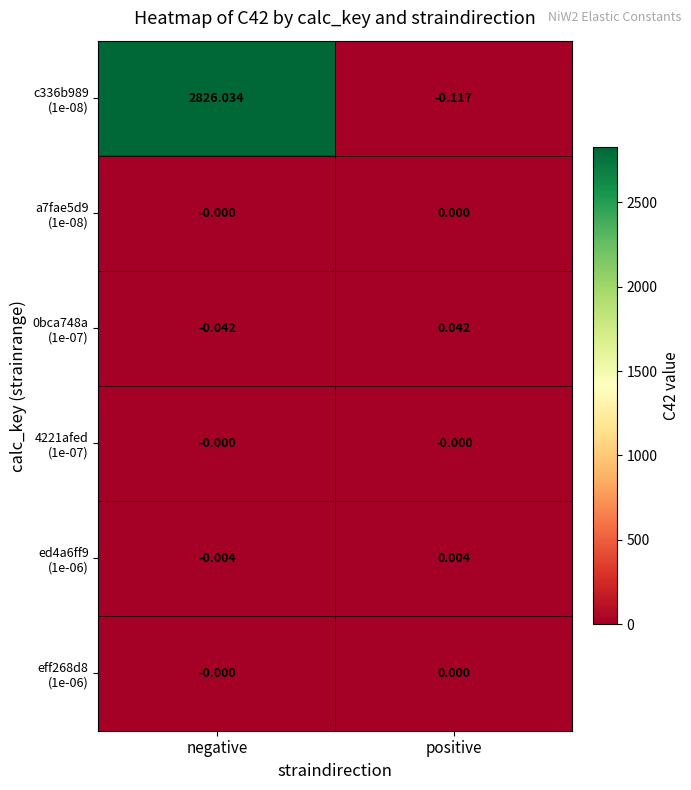

At which category is the sum across all series the highest?

negative